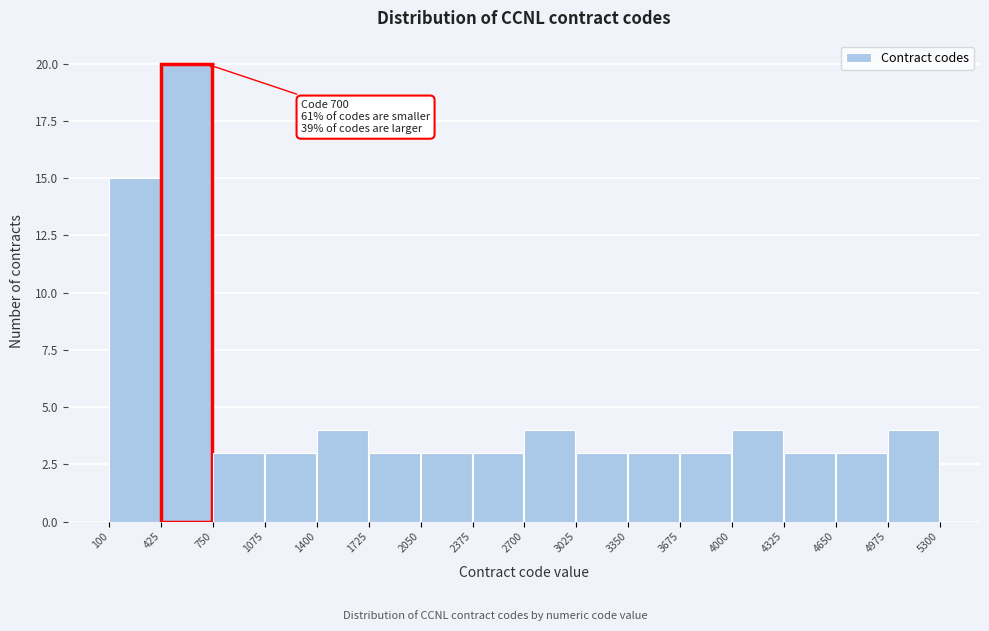

Over which range of the x-axis is the bar tallest?

425 to 750